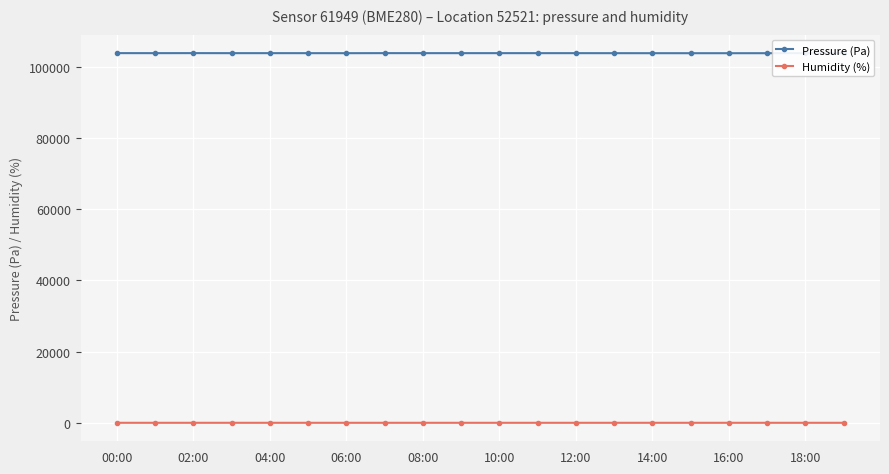

How many interior local peaks does the Pressure (Pa) series have?

5